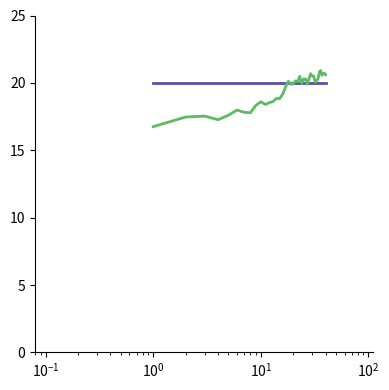

What is the minimum value shown in the chart?

16.8